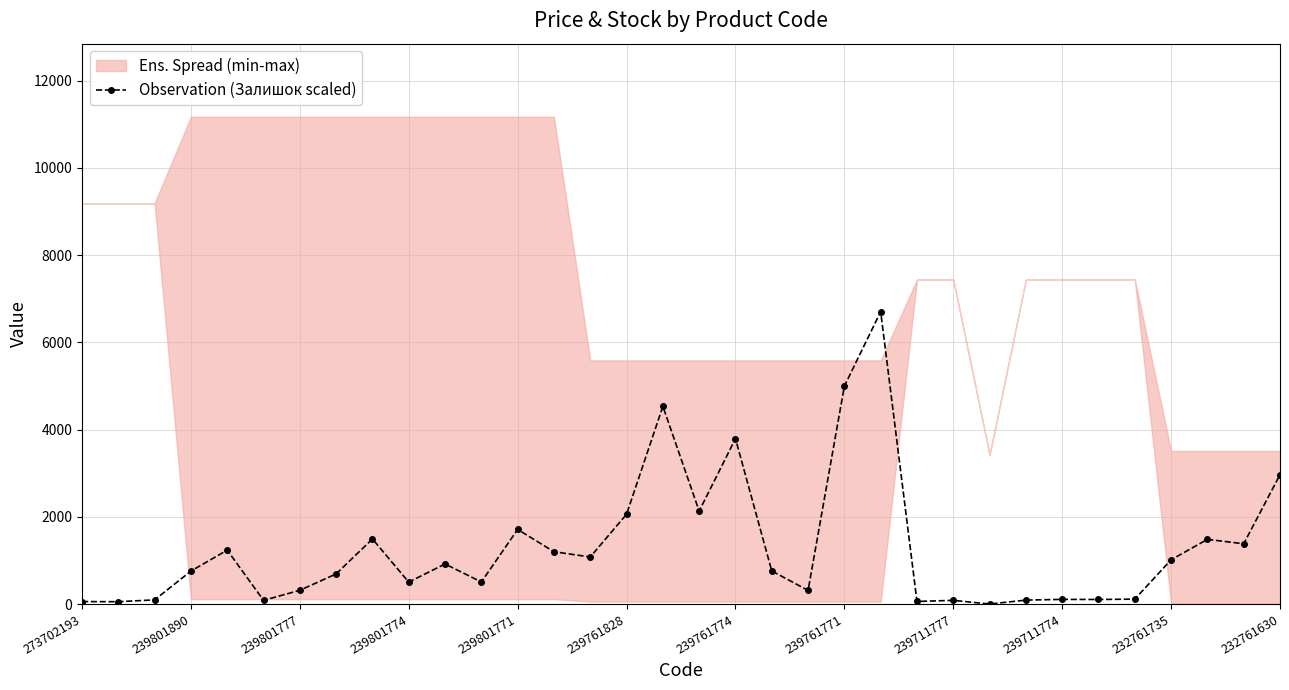

True or false: the data shows 413.6 at 20.

False